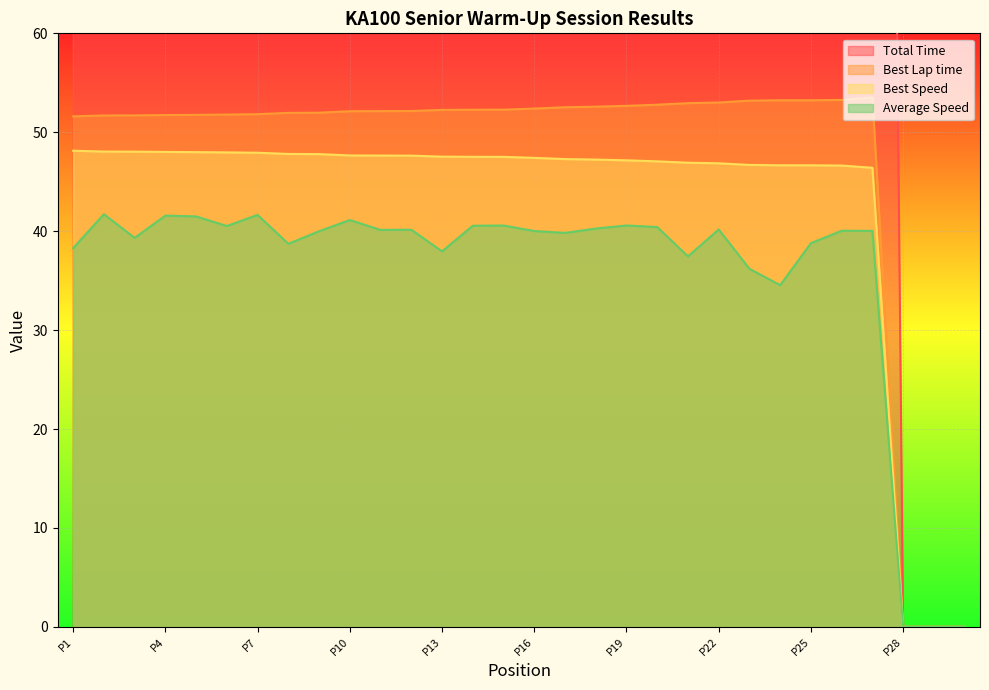

True or false: Best Lap time has a value of 52.3 at P13.

True